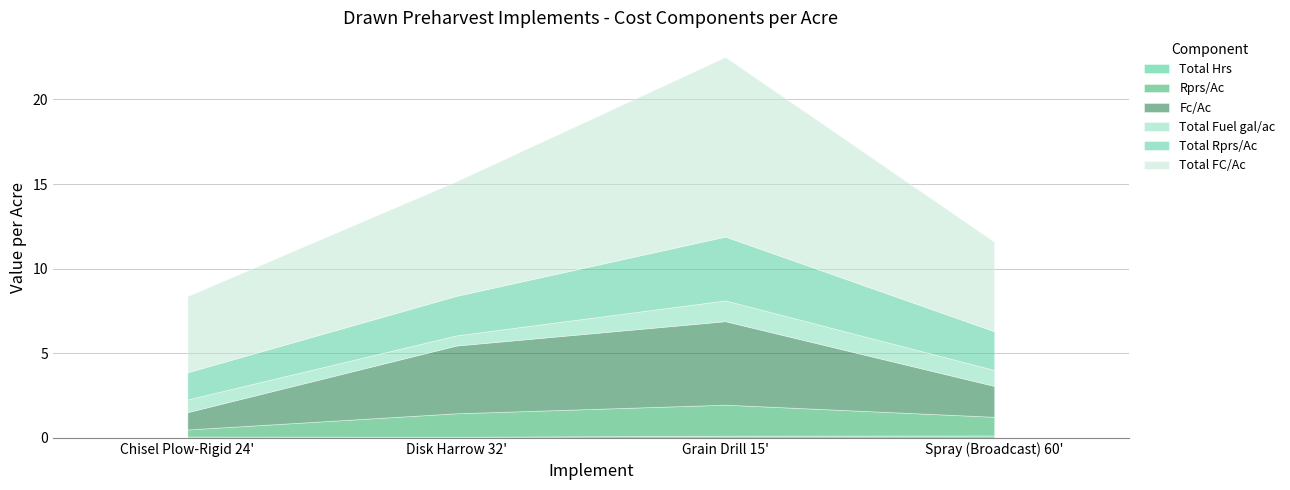

Which has a higher value, Spray (Broadcast) 60' or Grain Drill 15'?

Spray (Broadcast) 60'